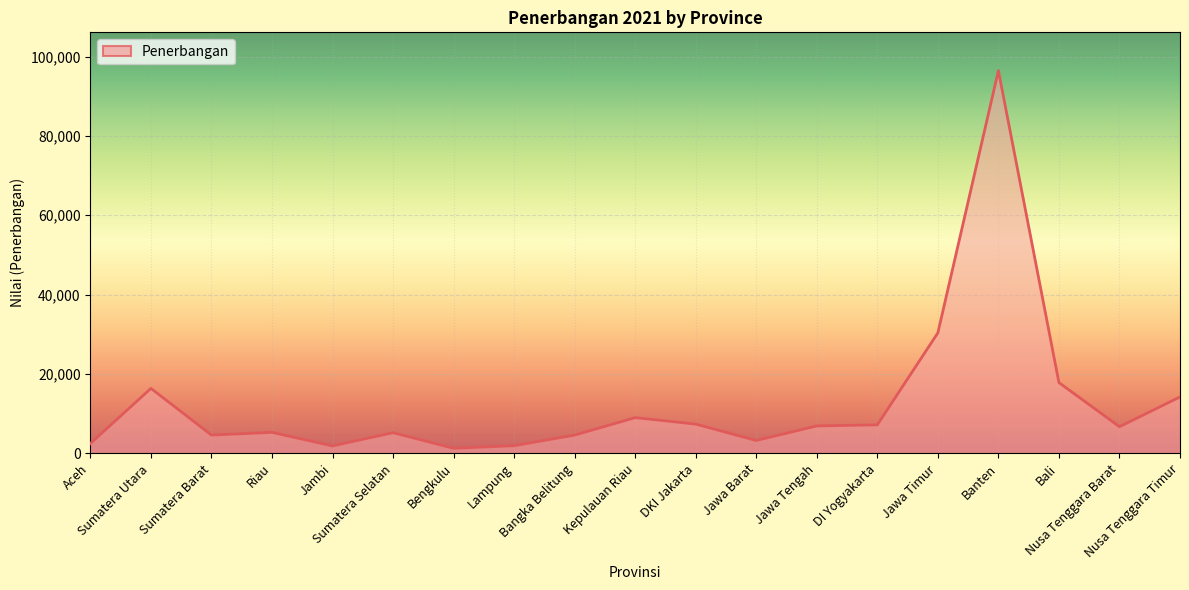

What is the value of the 4th point from the left?

5297